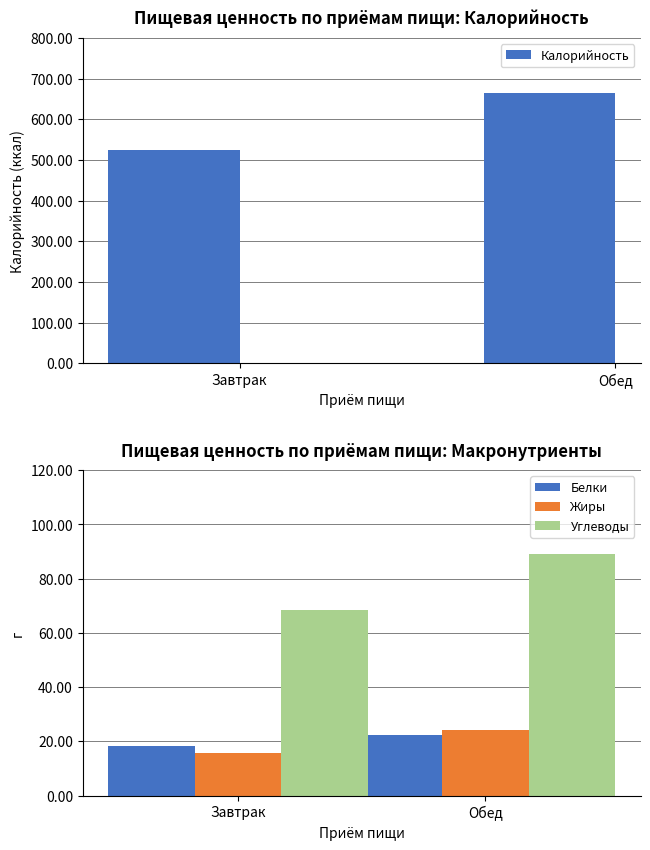

Reading left to right, transcribe all the data shown in this chart.

Калорийность: Завтрак=524.5	Обед=665.4
Белки: Завтрак=18.3	Обед=22.5
Жиры: Завтрак=15.7	Обед=24.2
Углеводы: Завтрак=68.6	Обед=89.0